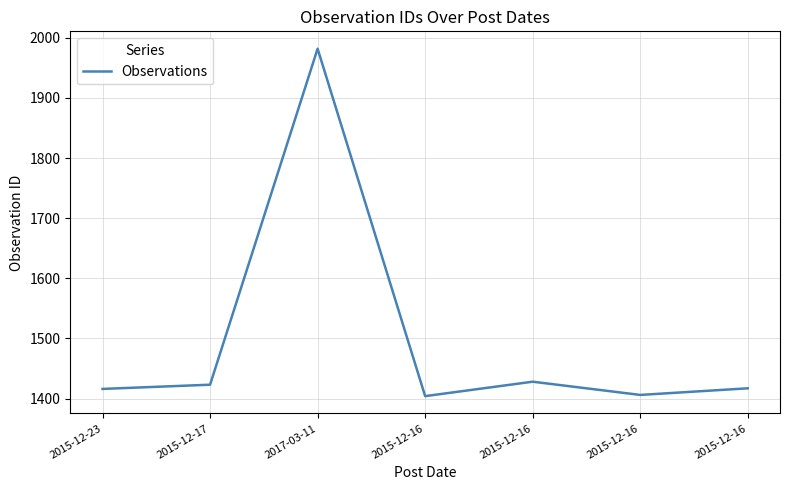

How many lines are shown in the chart?

1